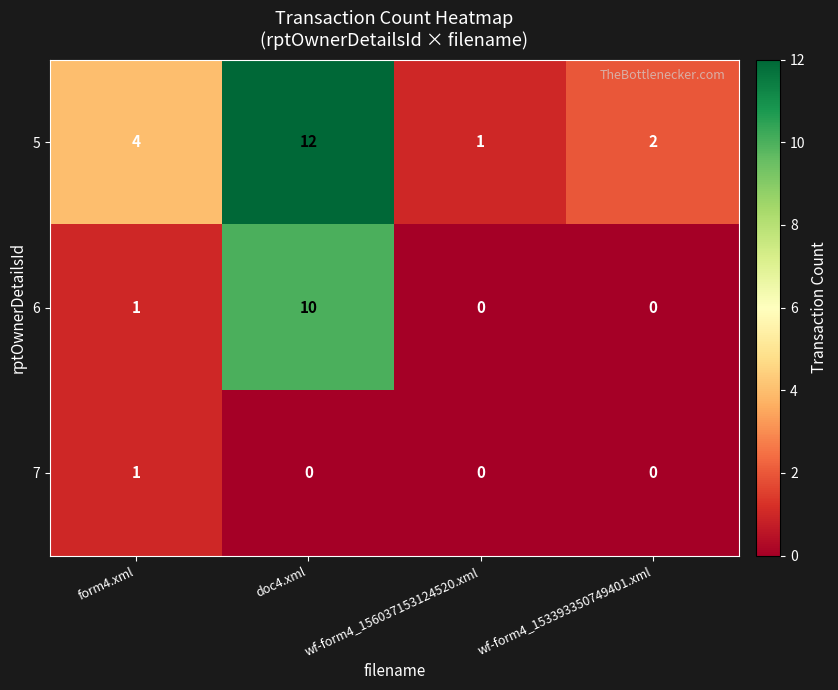

What is the difference between the highest and lowest values at wf-form4_153393350749401.xml?

2